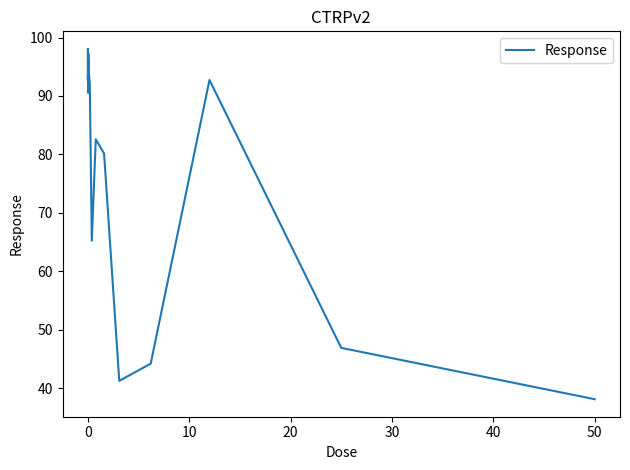

What is the maximum value shown in the chart?

98.1